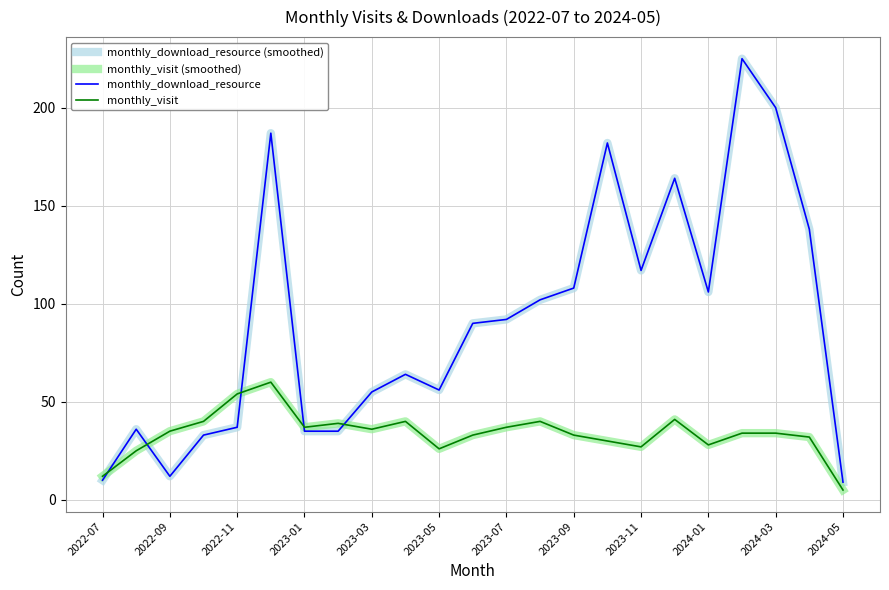

Does the chart display data point markers on the line(s)?

No